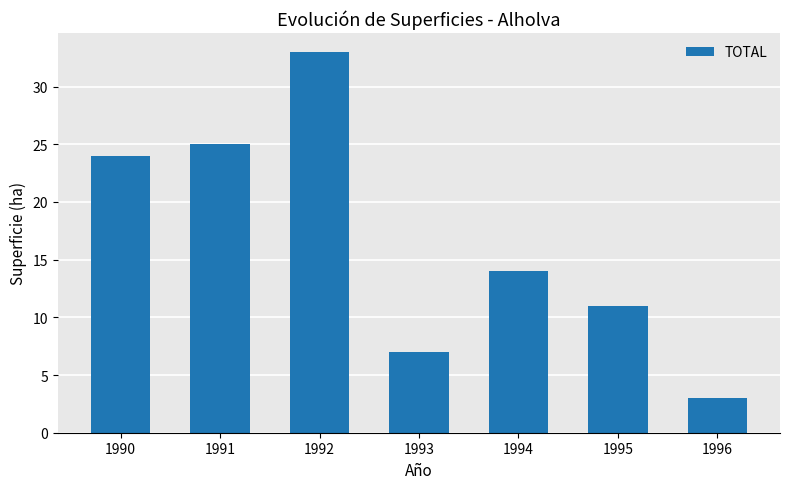

Reading right to left, transcribe all the data shown in this chart.

3	11	14	7	33	25	24